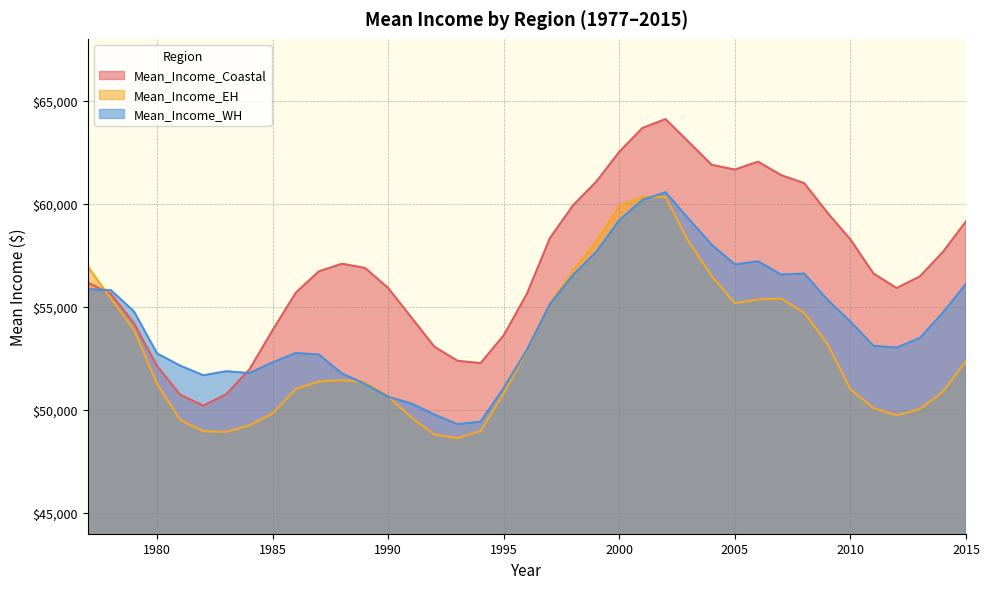

The value of Mean_Income_WH at 1979 is 54780.4. True or false?

True